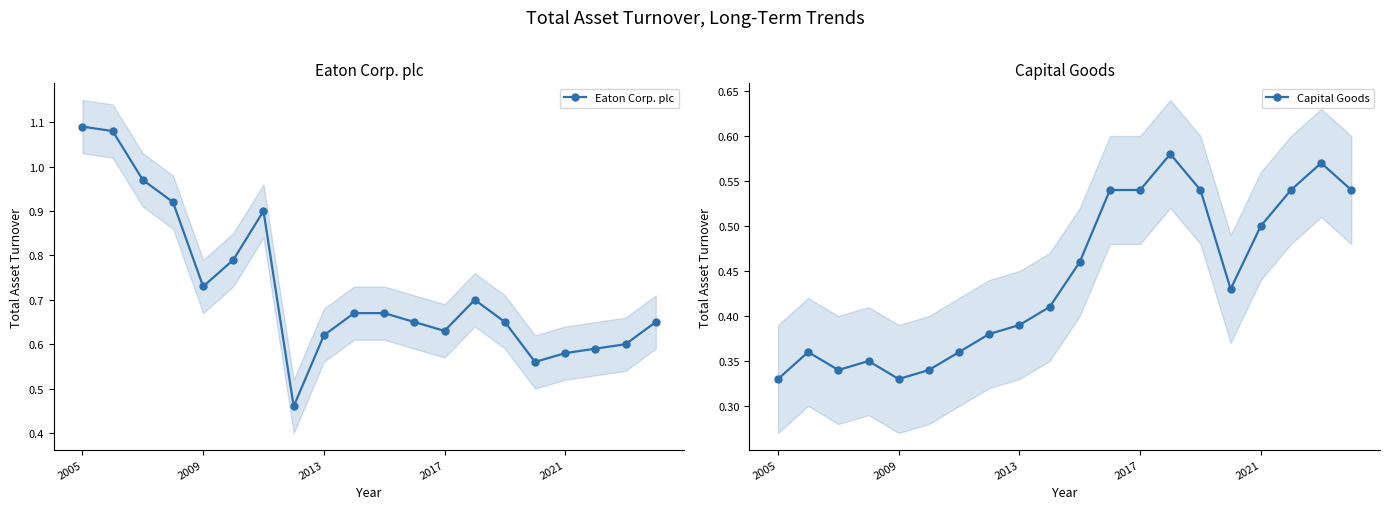

The Eaton Corp. plc series shows 0.7 at 13. True or false?

True